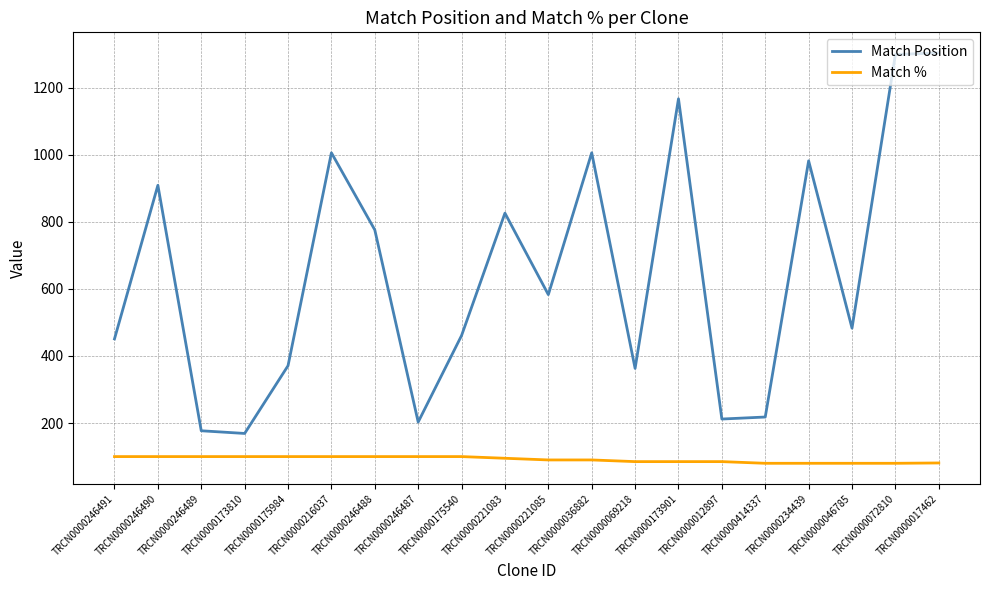

What are all the series names shown in the legend?

Match Position, Match %